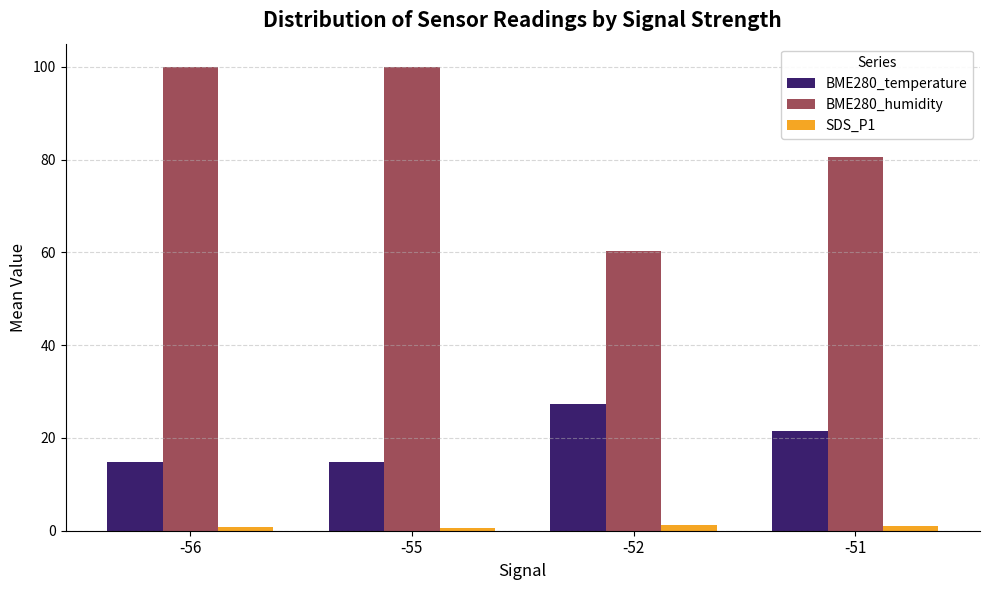

At -56, list the series in order from smallest to largest.

SDS_P1, BME280_temperature, BME280_humidity